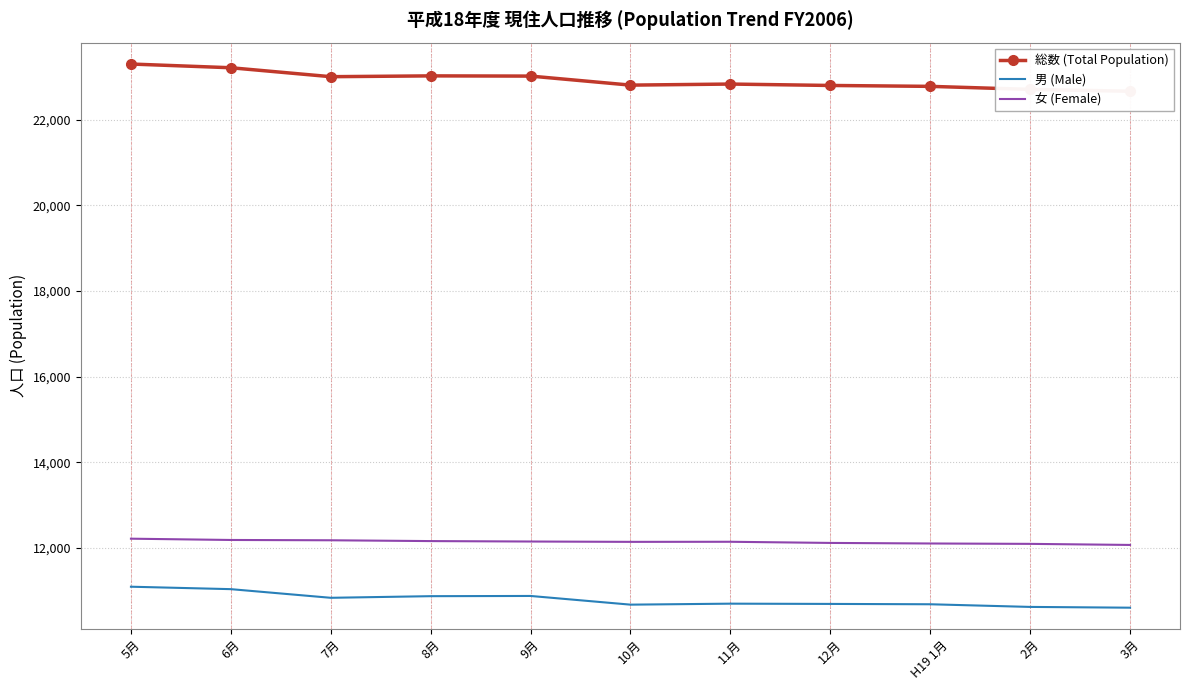

At which label does 男 (Male) reach its minimum?

3月